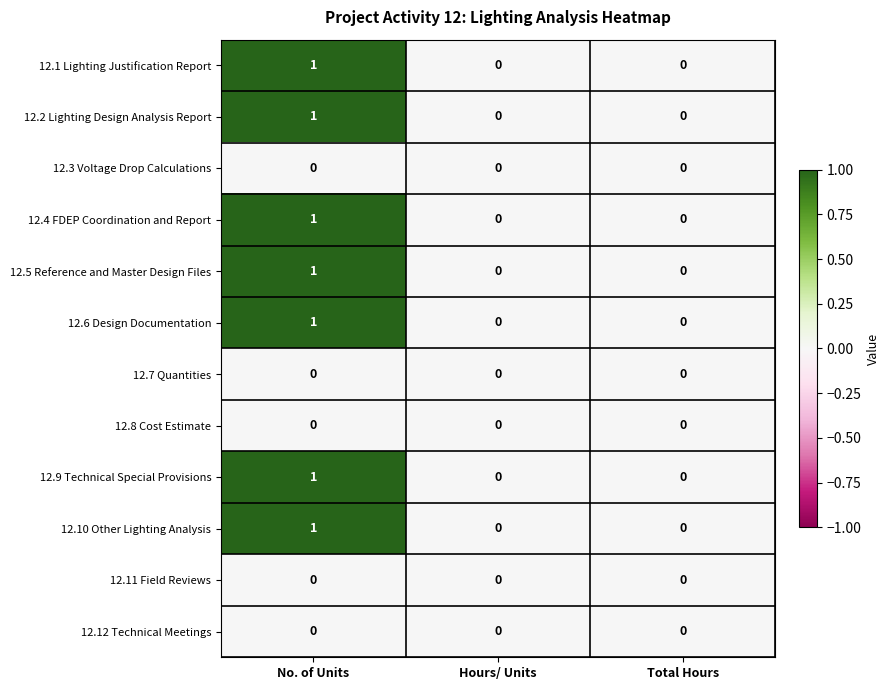

Count the 12.9 Technical Special Provisions values in the range 0 to 1.

3